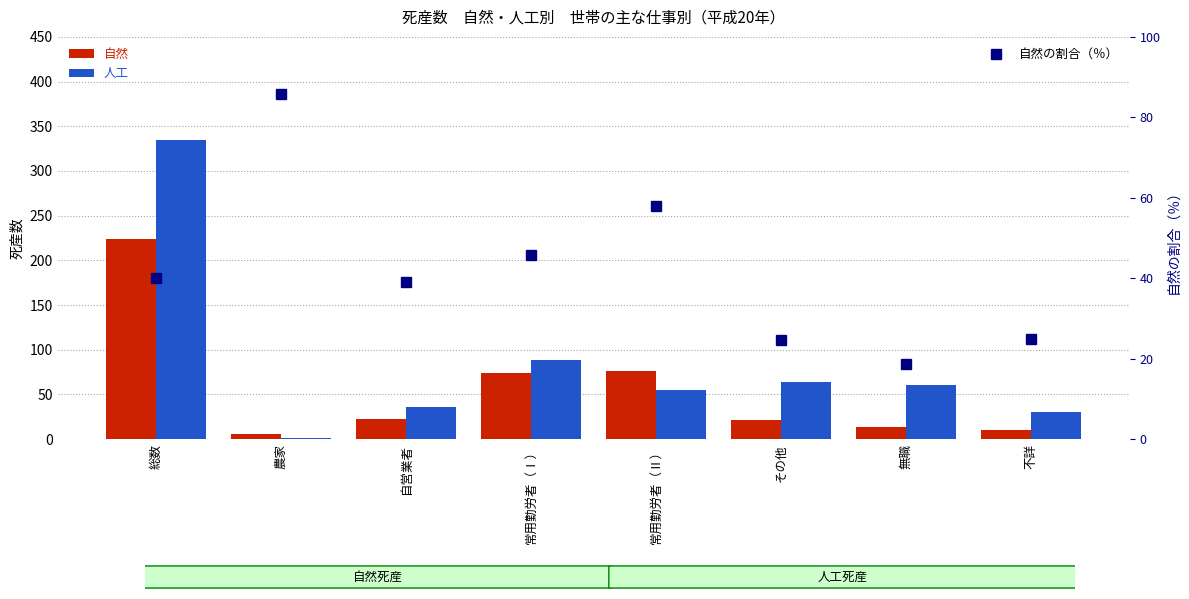

How many data points in 人工 are less than 61?

4